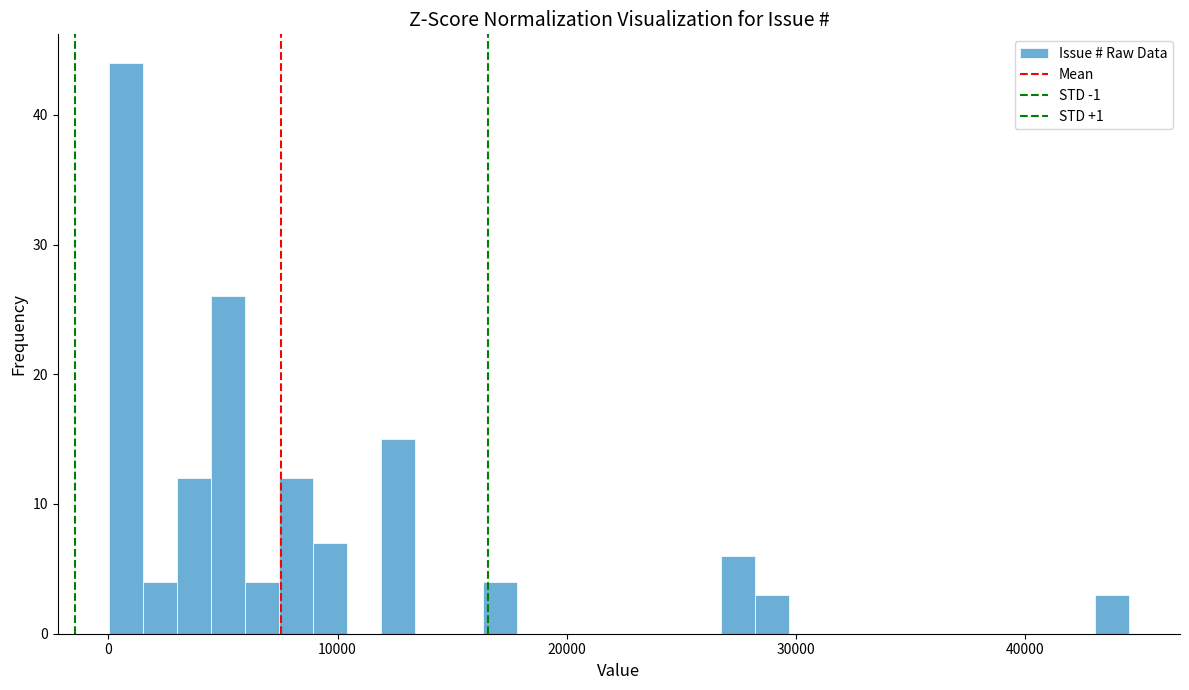

Around what value on the x-axis is the tallest bar? Give the approximate position of its centre, as read against the axis.

1000